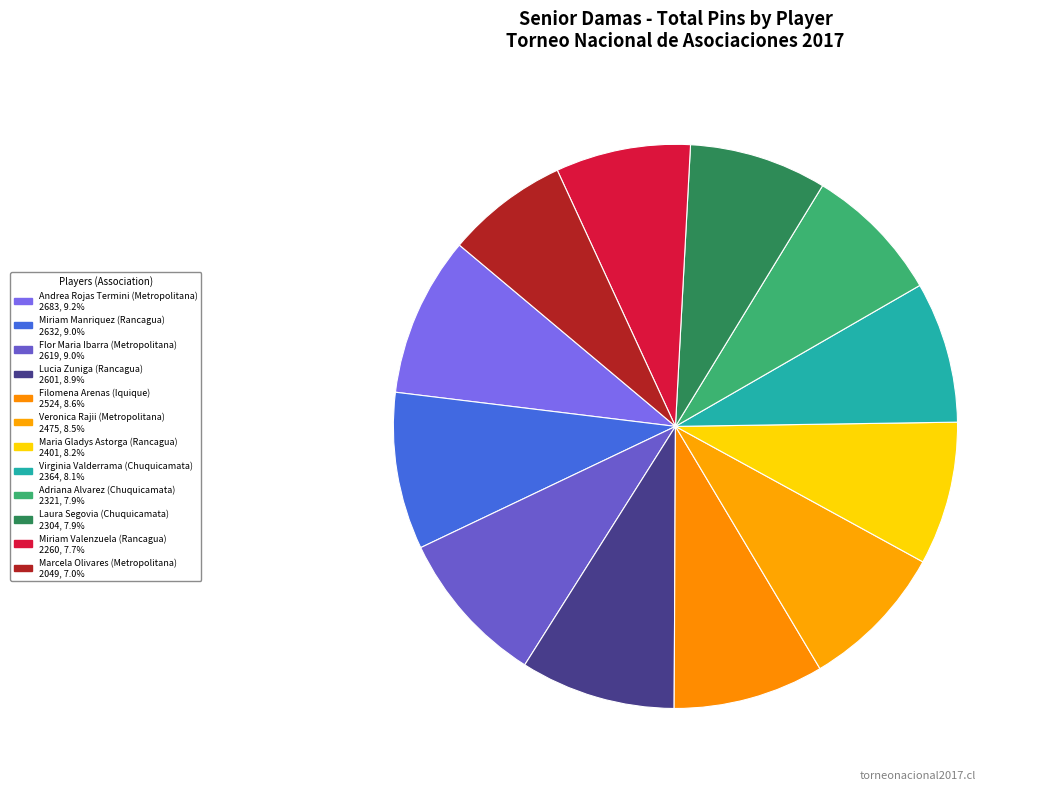

Rank the categories by value from highest to lowest.

Metropolitana, Rancagua, Metropolitana, Rancagua, Iquique, Metropolitana, Rancagua, Chuquicamata, Chuquicamata, Chuquicamata, Rancagua, Metropolitana